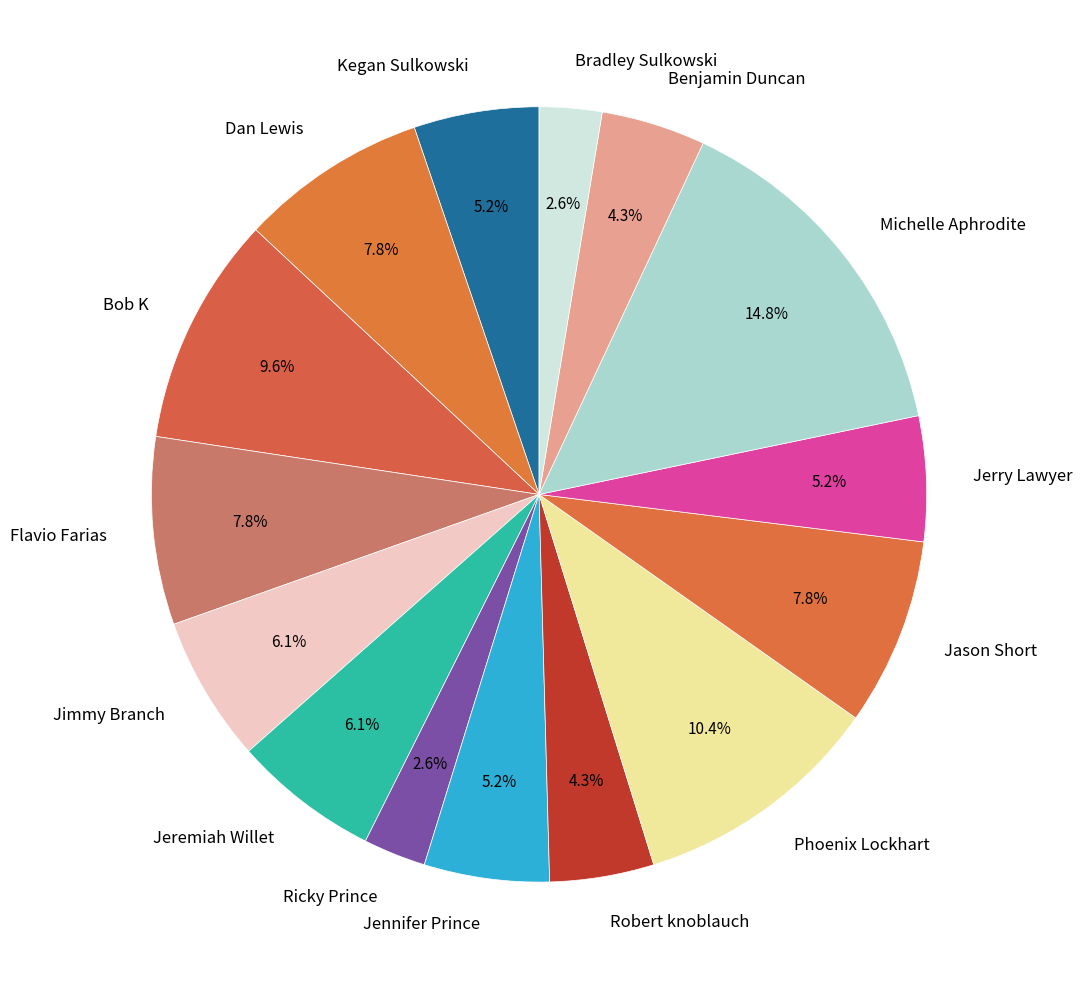

Which category has the biggest portion of the pie?

Michelle Aphrodite